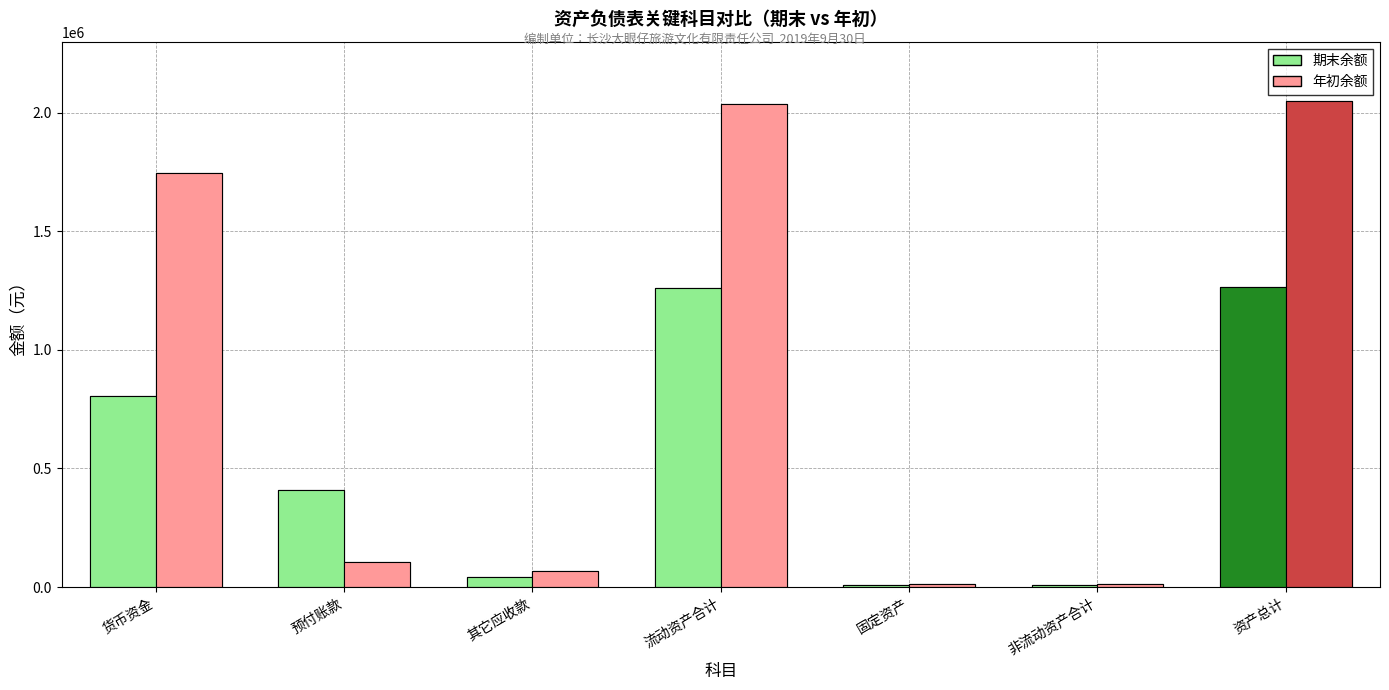

The value of 期末余额 at 非流动资产合计 is 8110.1. True or false?

True